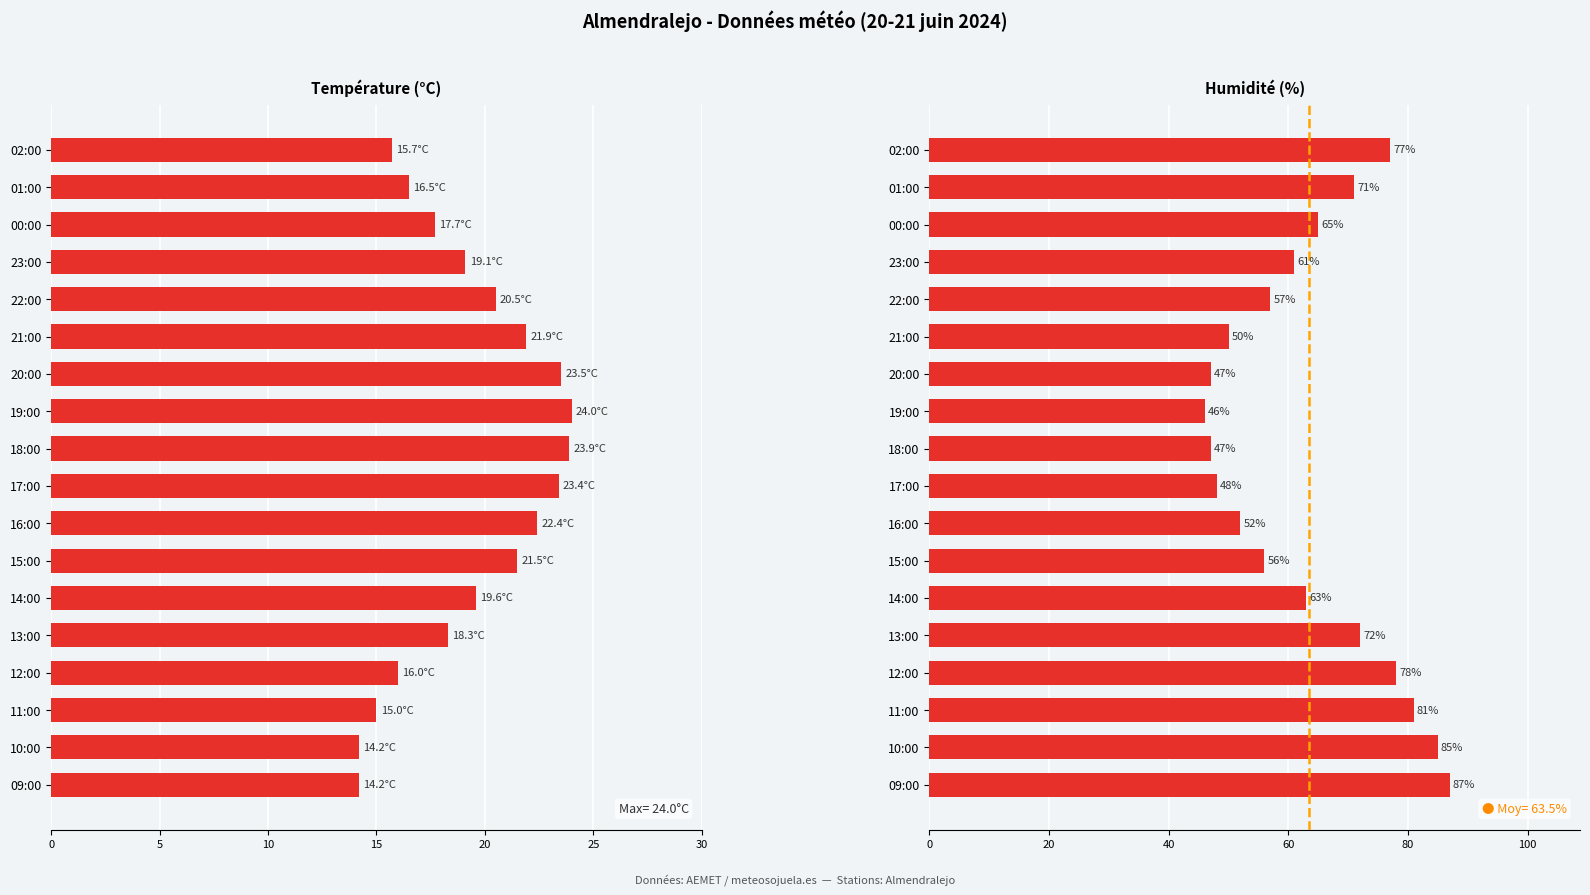

What is the difference between the maximum and second lowest values in the Température (°C) series?

9.8